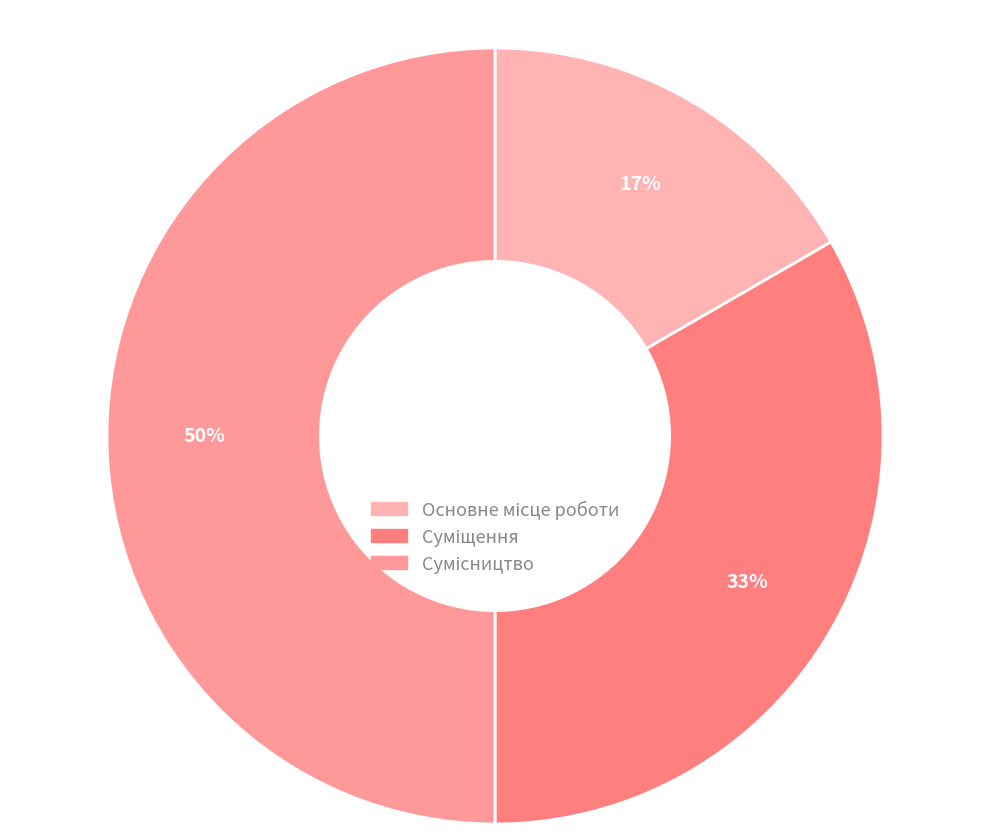

How many segments does this pie chart have?

3